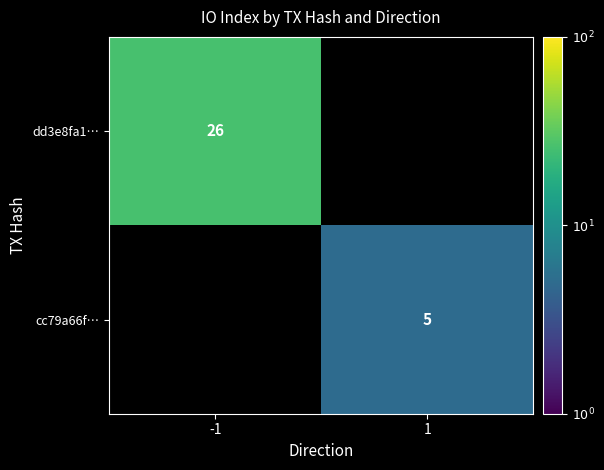

The dd3e8fa1… series shows 26 at -1. True or false?

True